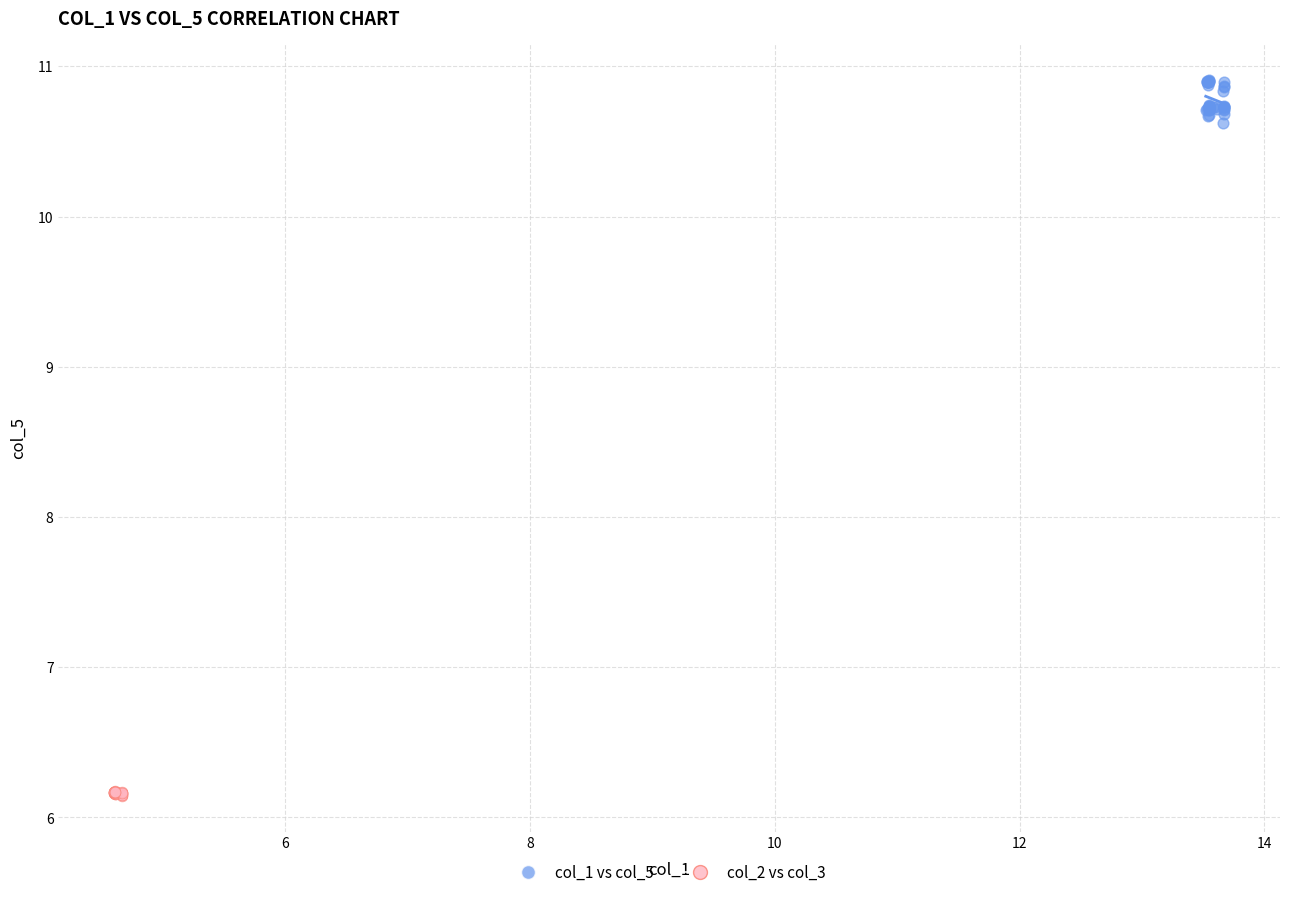

Which series has the largest Y range (max minus min)?

col_1 vs col_5